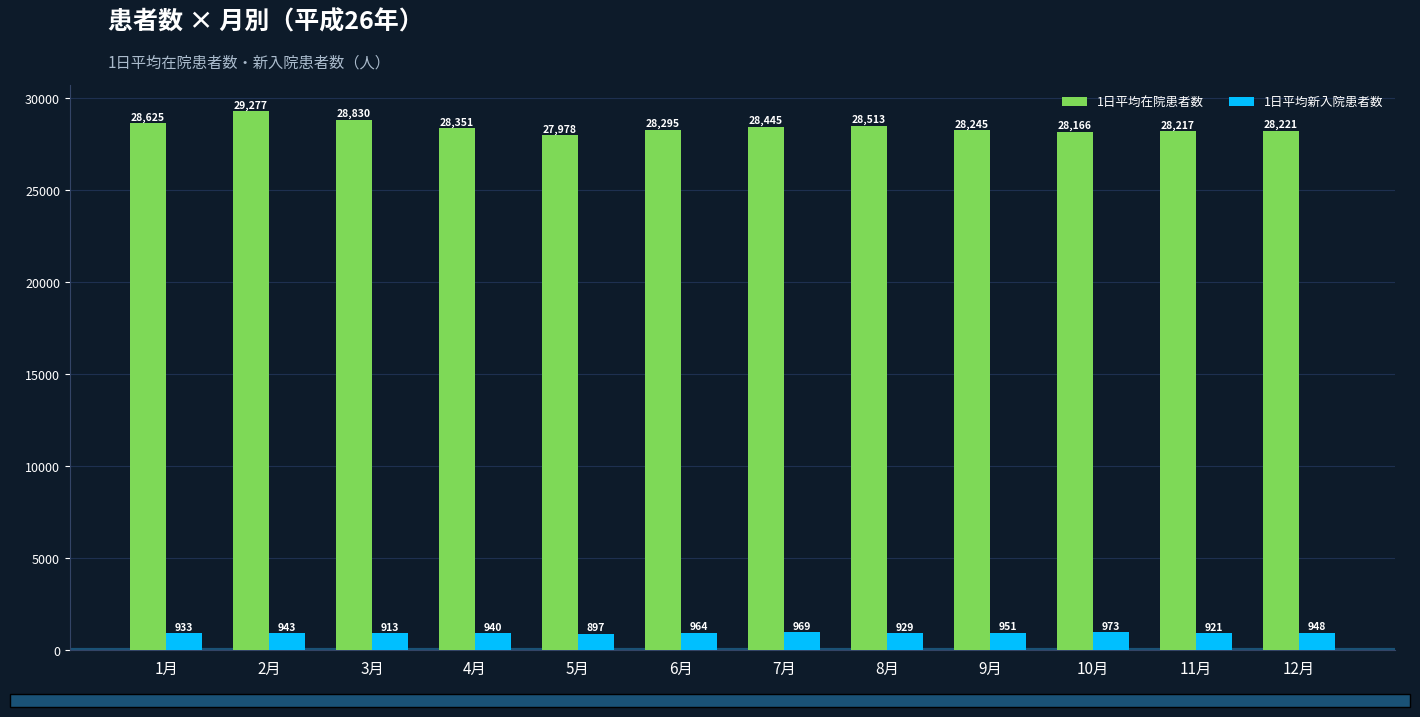

Is it true that 1日平均在院患者数 equals 7455.3 at 8月?

False